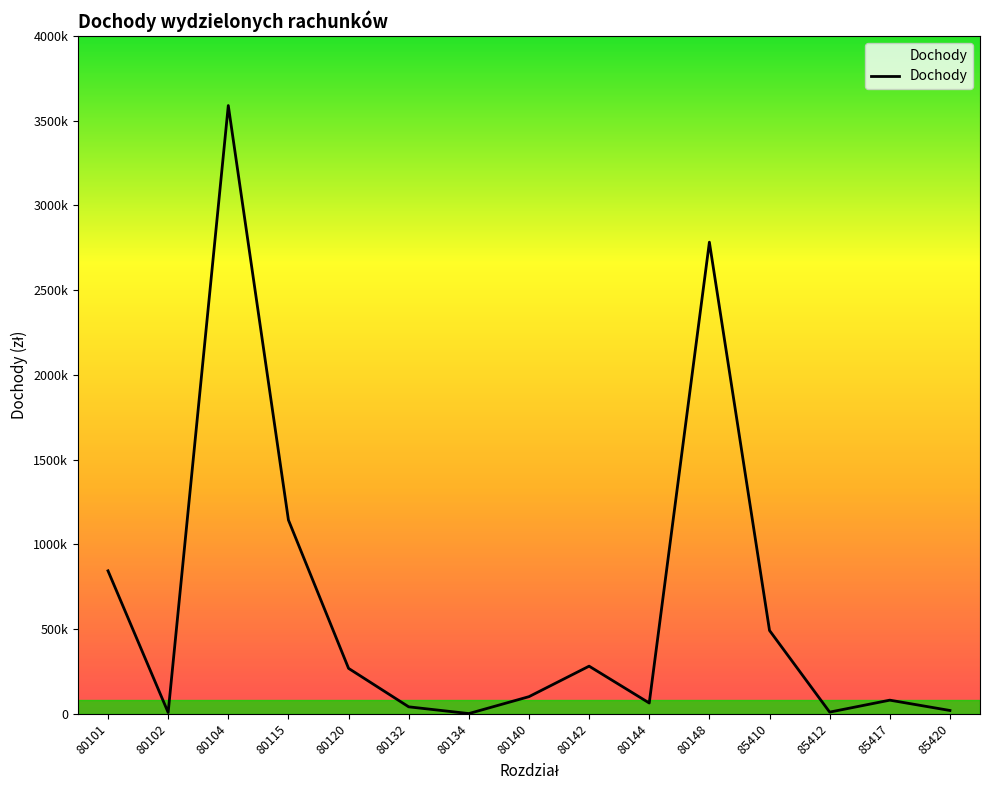

Reading right to left, list all the values displayed in this chart.

19502.0	80400.0	9850.0	491700.0	2783291.0	63532.0	281040.0	101038.0	1300.0	40992.0	268037.0	1143508.0	3589615.6	7490.0	843627.2